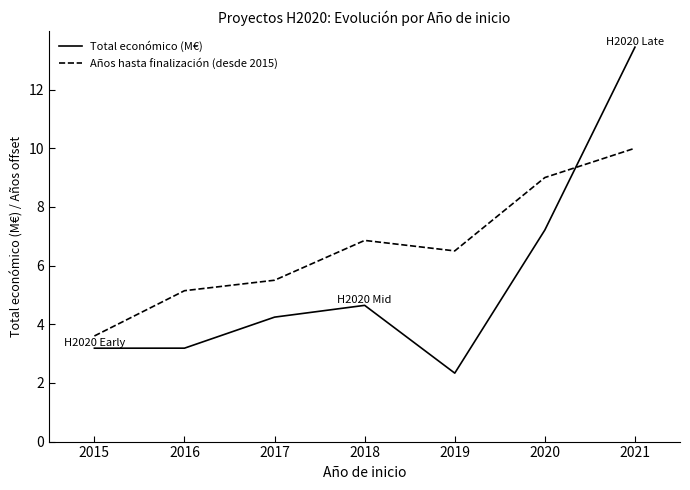

Is the value of Total económico (M€) at 2015 greater than the value of Años hasta finalización (desde 2015) at 2020?

No